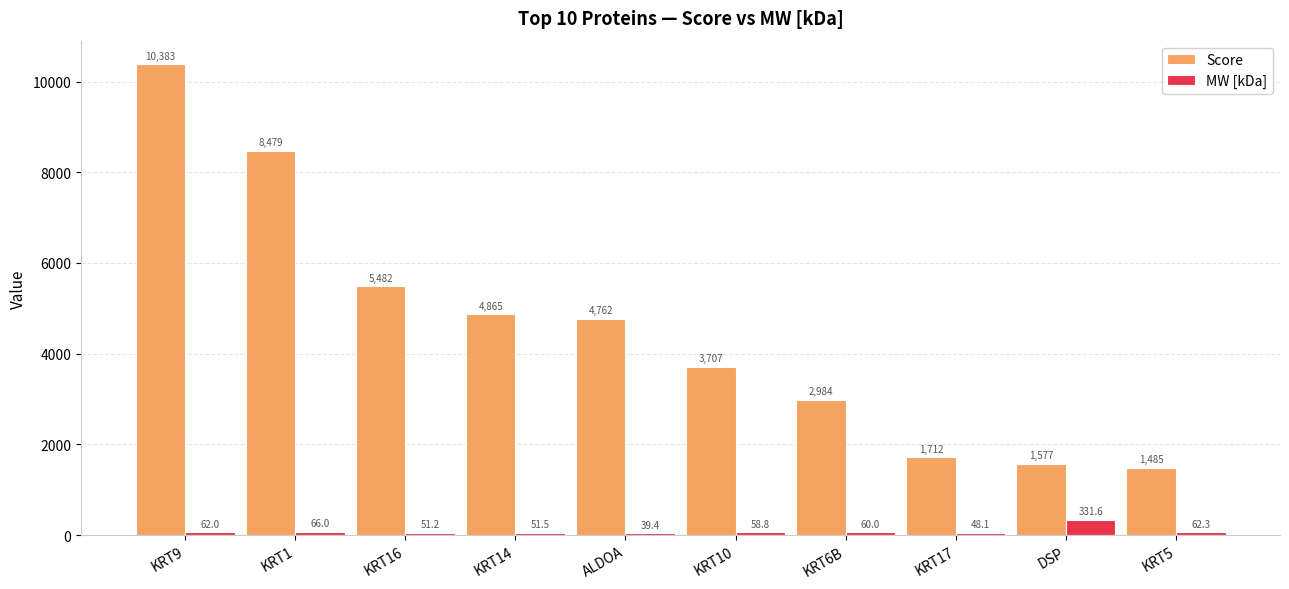

True or false: MW [kDa] has a value of 62.0 at KRT9.

True